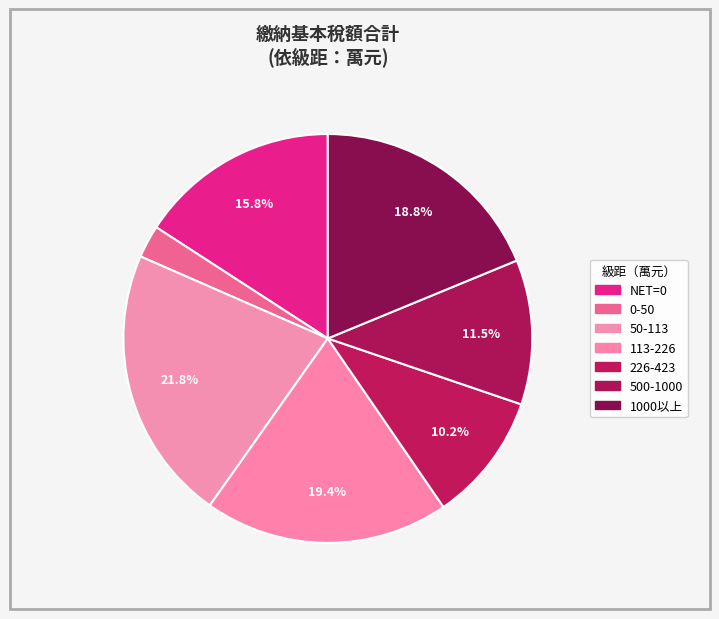

Which has a higher value, 50-113 or NET=0?

50-113